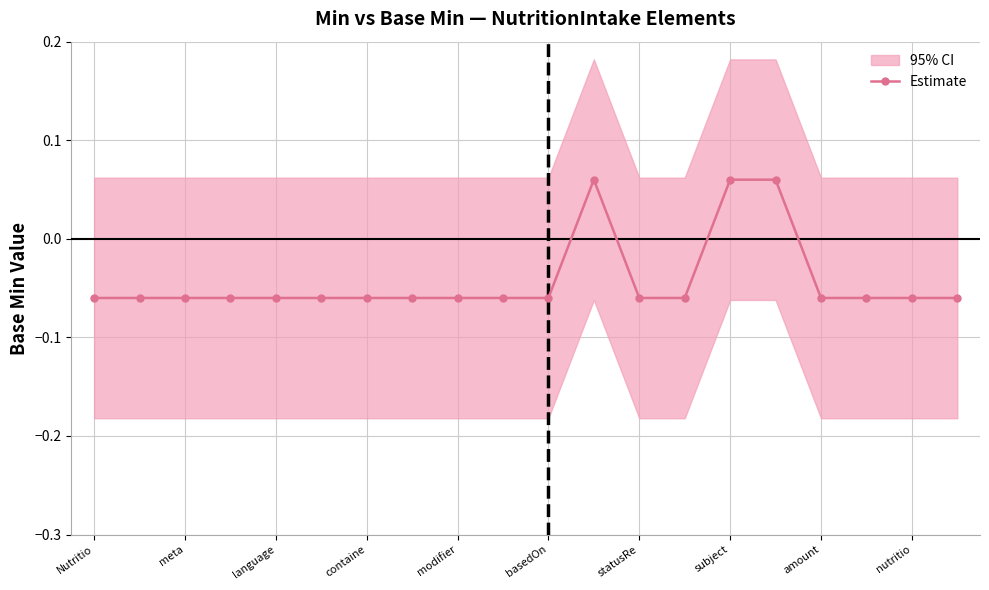

How many values are below zero?

17